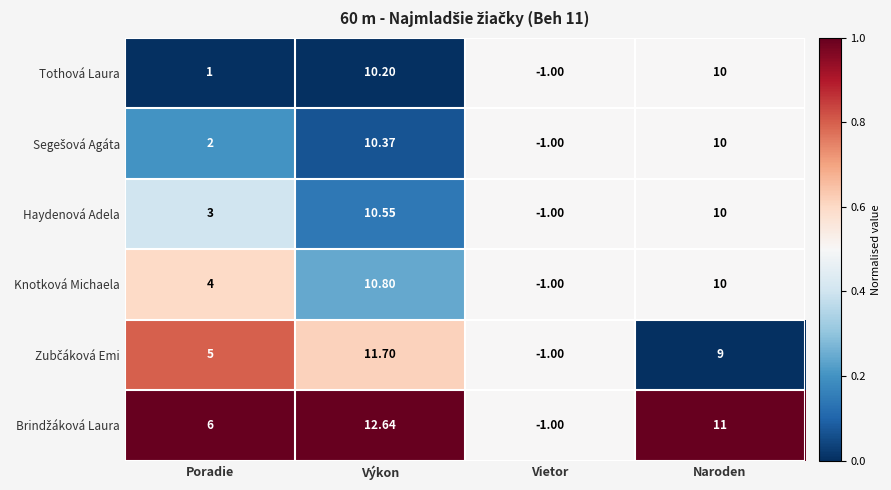

Between Poradie and Výkon, which series saw the biggest shift?

Tothová Laura